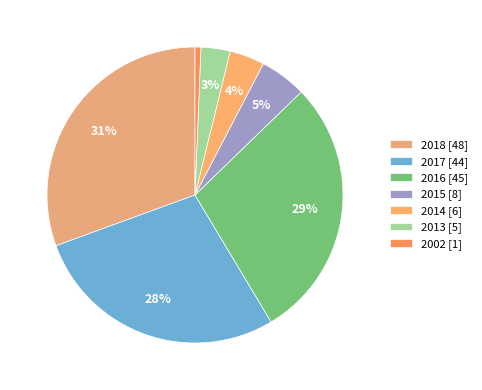

Is there any slice that represents more than half of the pie?

No